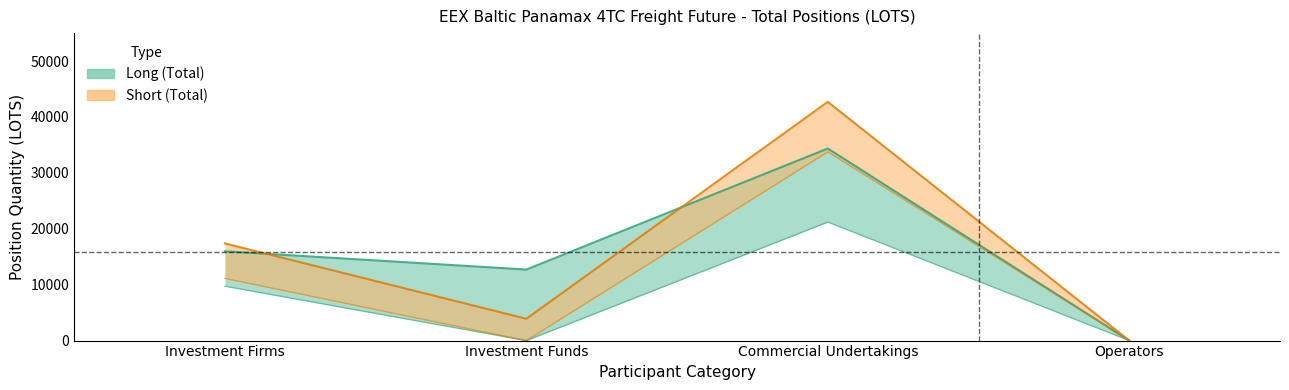

The value of Long at Commercial Undertakings is 34356.1. True or false?

True